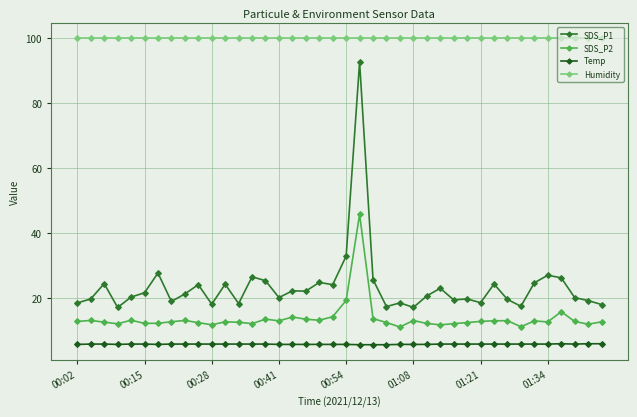

Count the number of categories in the chart.

40